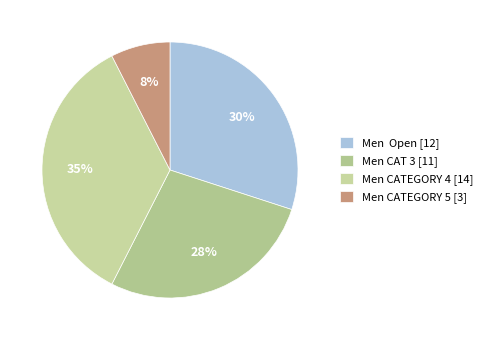

Which slice is the largest?

Men CATEGORY 4